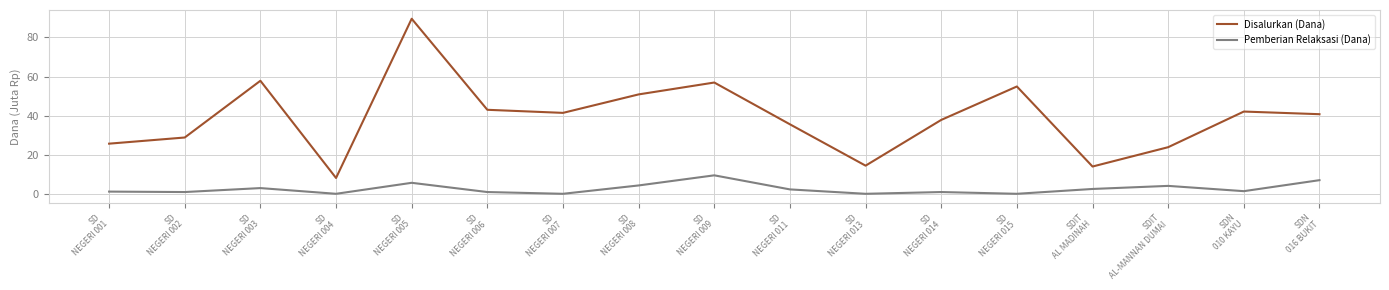

Which series has the largest range (max minus min)?

Disalurkan (Dana)